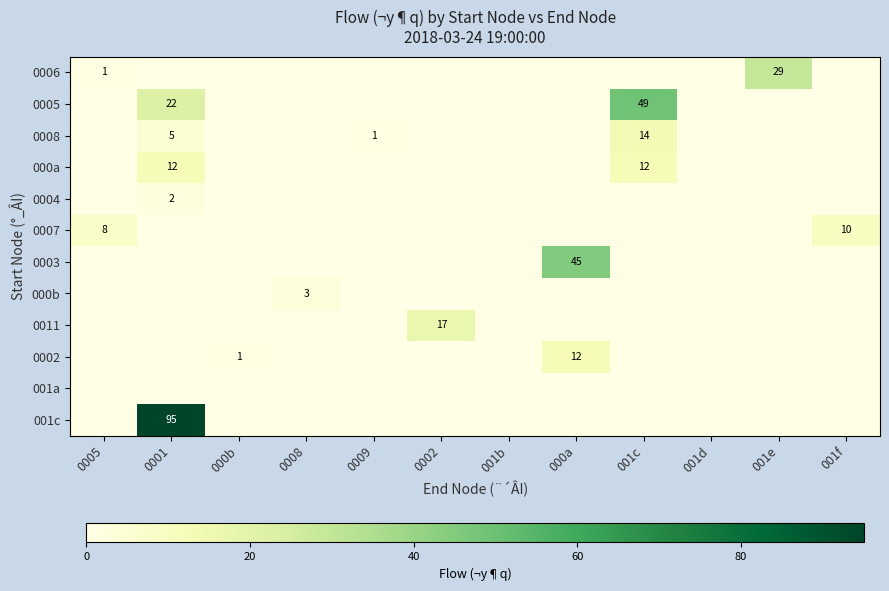

Which series has the largest total across all categories?

001c